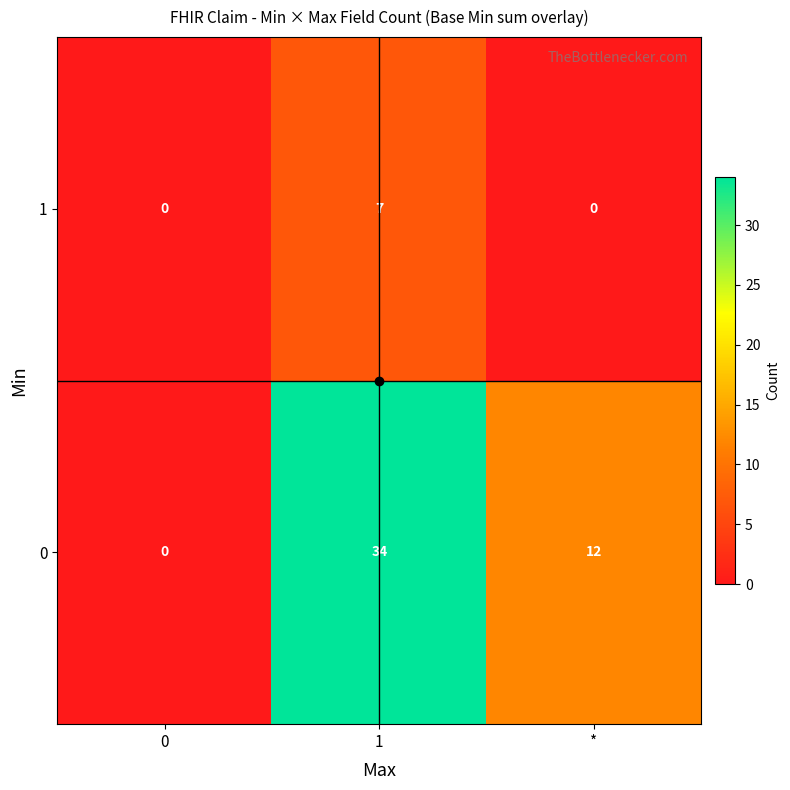

What is the maximum value shown in the chart?

34